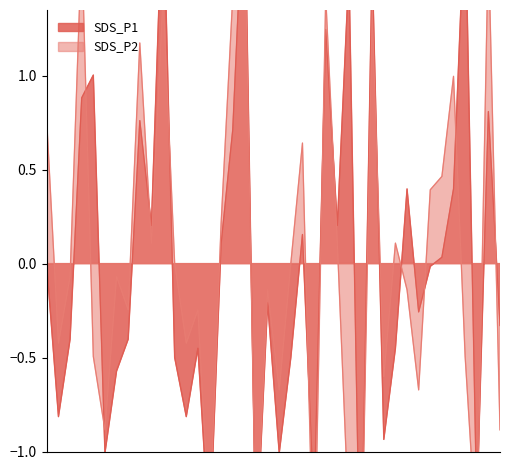

How many data points does each series have?

40